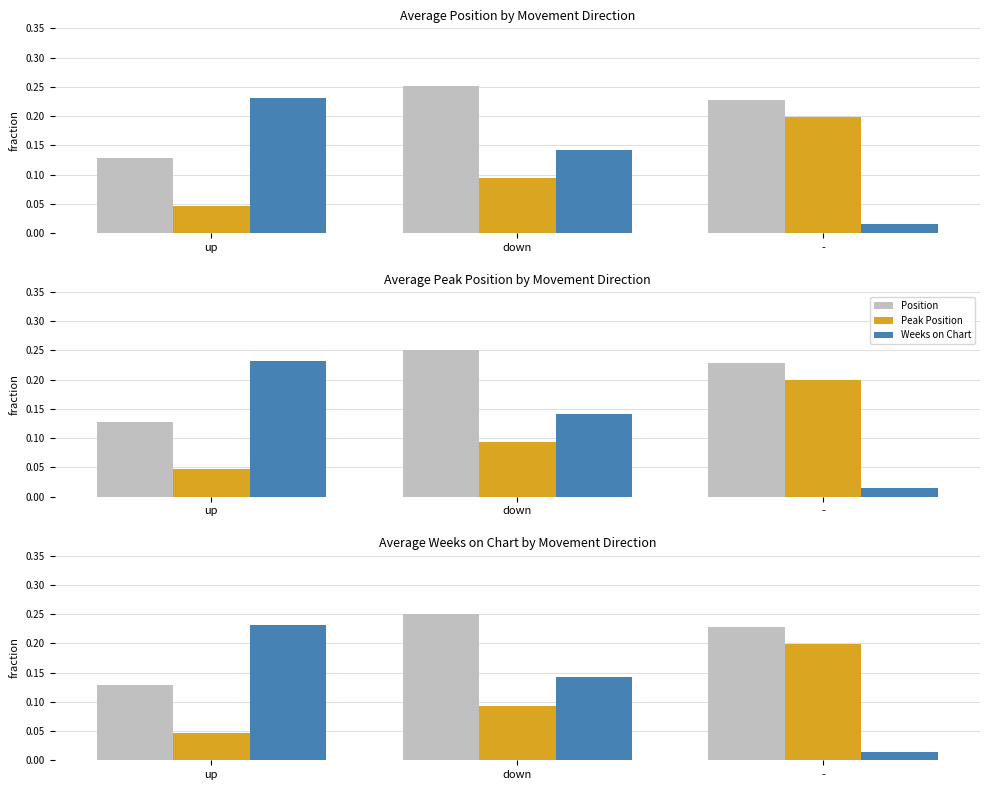

Reading right to left, extract all data points from this chart.

Position: 0.2	0.3	0.1
Peak Position: 0.2	0.1	0.0
Weeks on Chart: 0.0	0.1	0.2